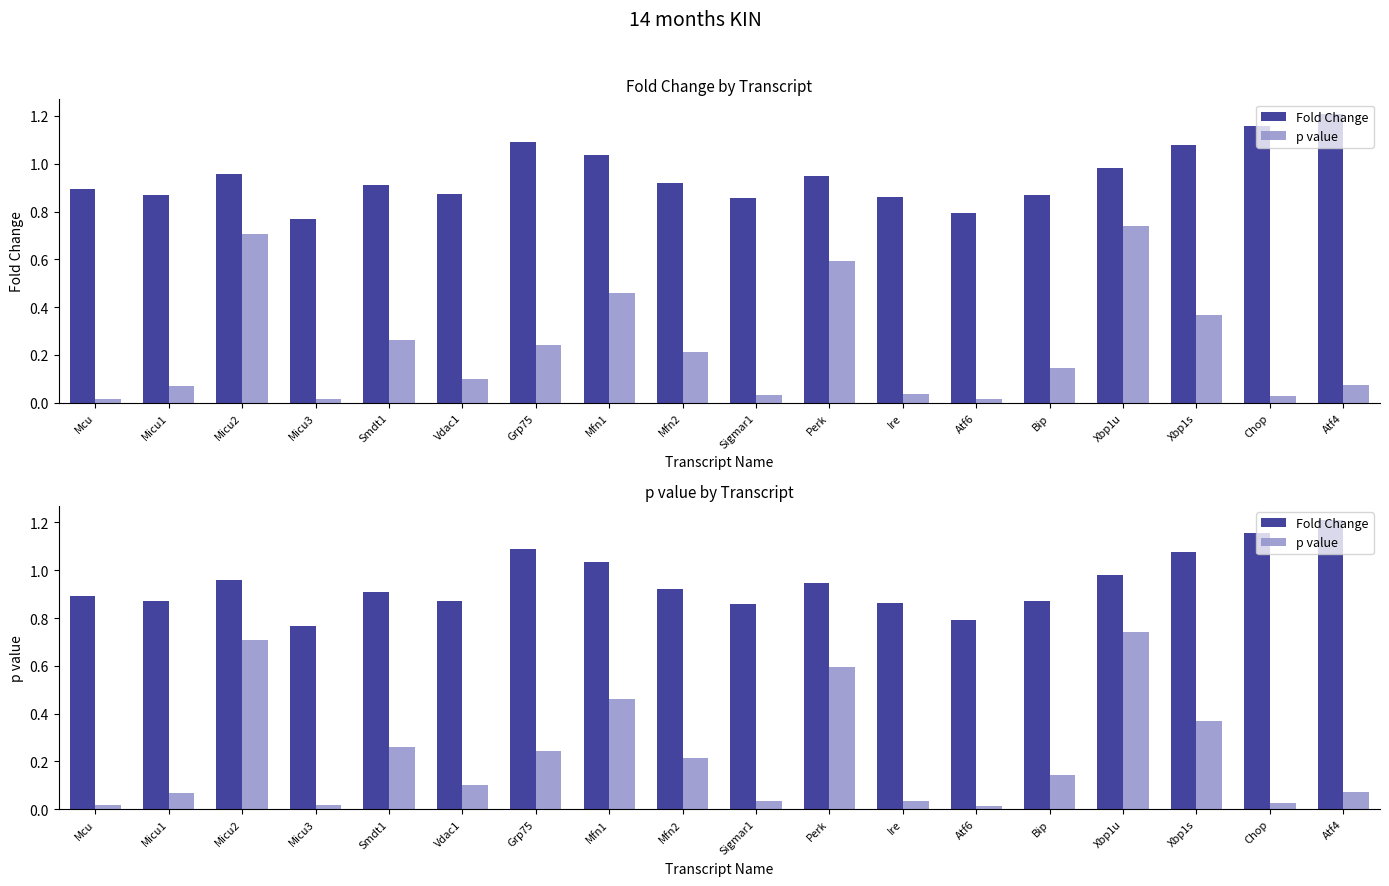

At which category is the sum across all series the highest?

Xbp1u